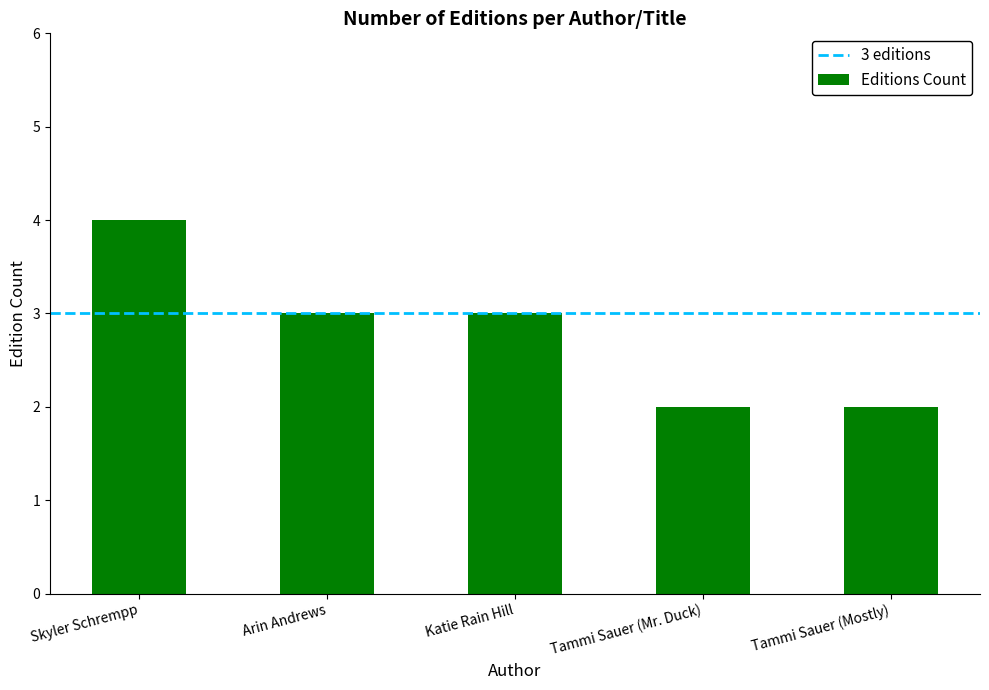

Is it true that the value at Tammi Sauer (Mr. Duck) is 2?

True